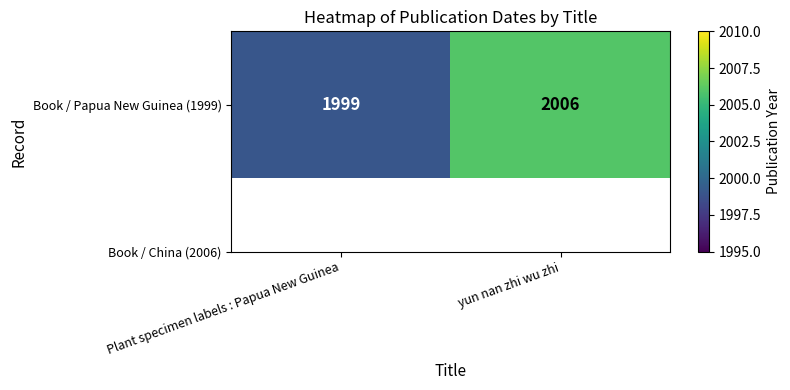

What is the smallest value displayed?

1999